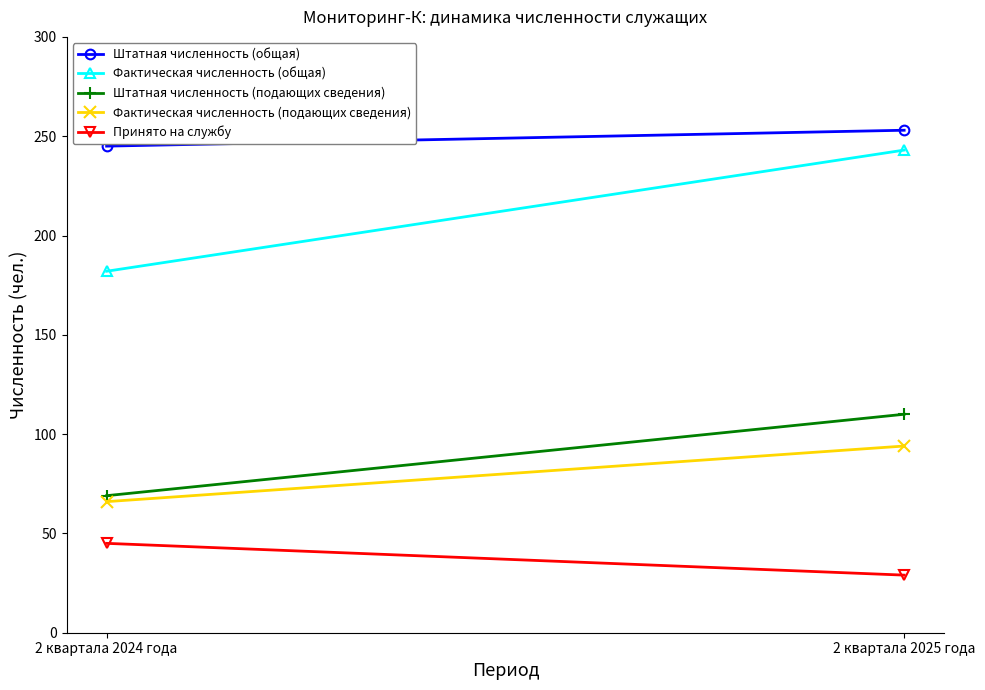

Reading left to right, what are all the values shown in this chart?

Штатная численность (общая): 2 квартала 2024 года=245	2 квартала 2025 года=253
Фактическая численность (общая): 2 квартала 2024 года=182	2 квартала 2025 года=243
Штатная численность (подающих сведения): 2 квартала 2024 года=69	2 квартала 2025 года=110
Фактическая численность (подающих сведения): 2 квартала 2024 года=66	2 квартала 2025 года=94
Принято на службу: 2 квартала 2024 года=45	2 квартала 2025 года=29